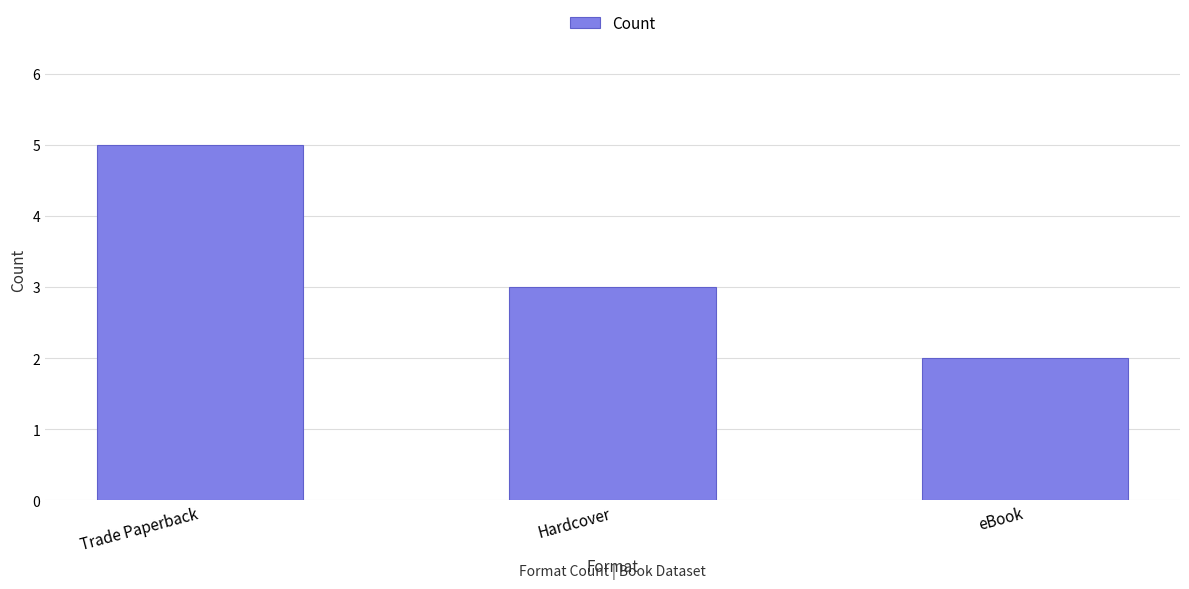

What is the maximum value shown in the chart?

5